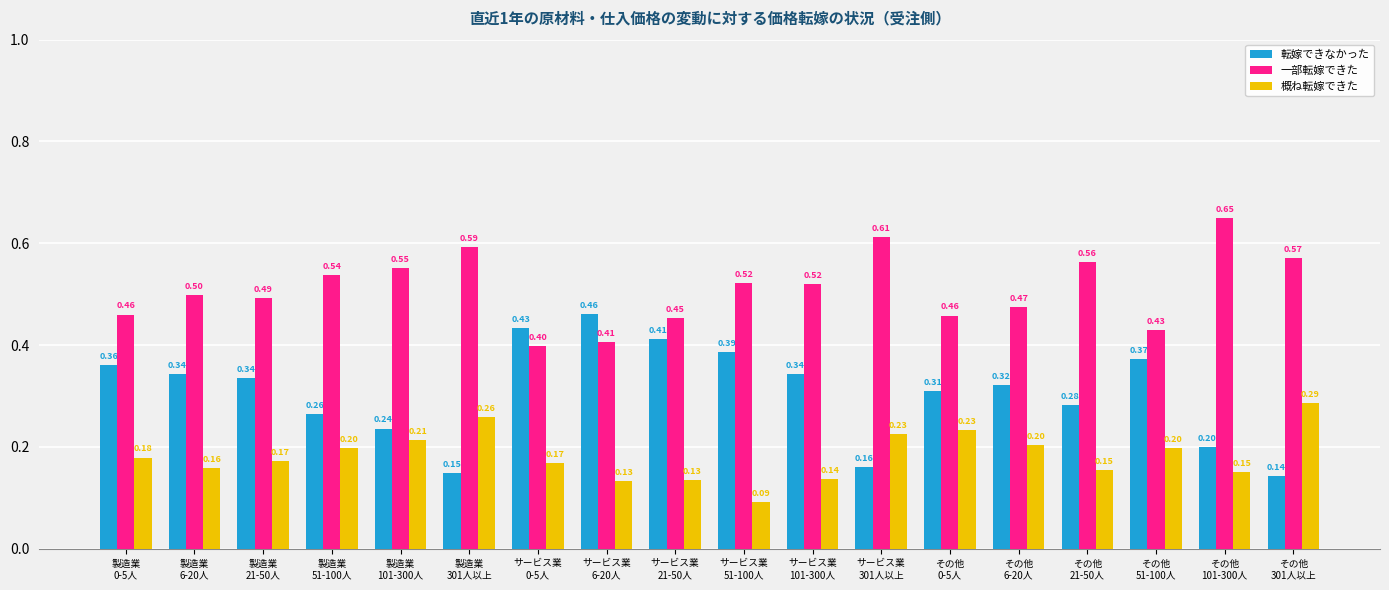

Between 製造業
0-5人 and 製造業
101-300人, which series saw the biggest shift?

転嫁できなかった